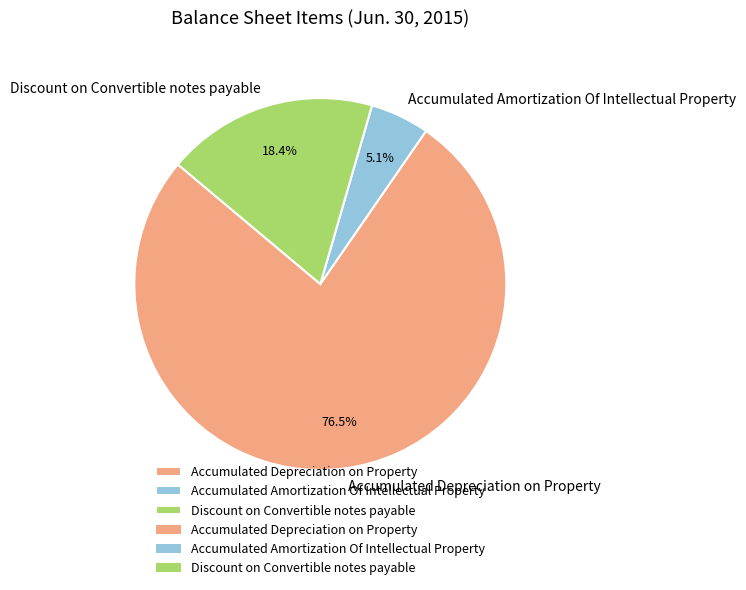

Which category has the smallest portion of the pie?

Accumulated Amortization Of Intellectual Property